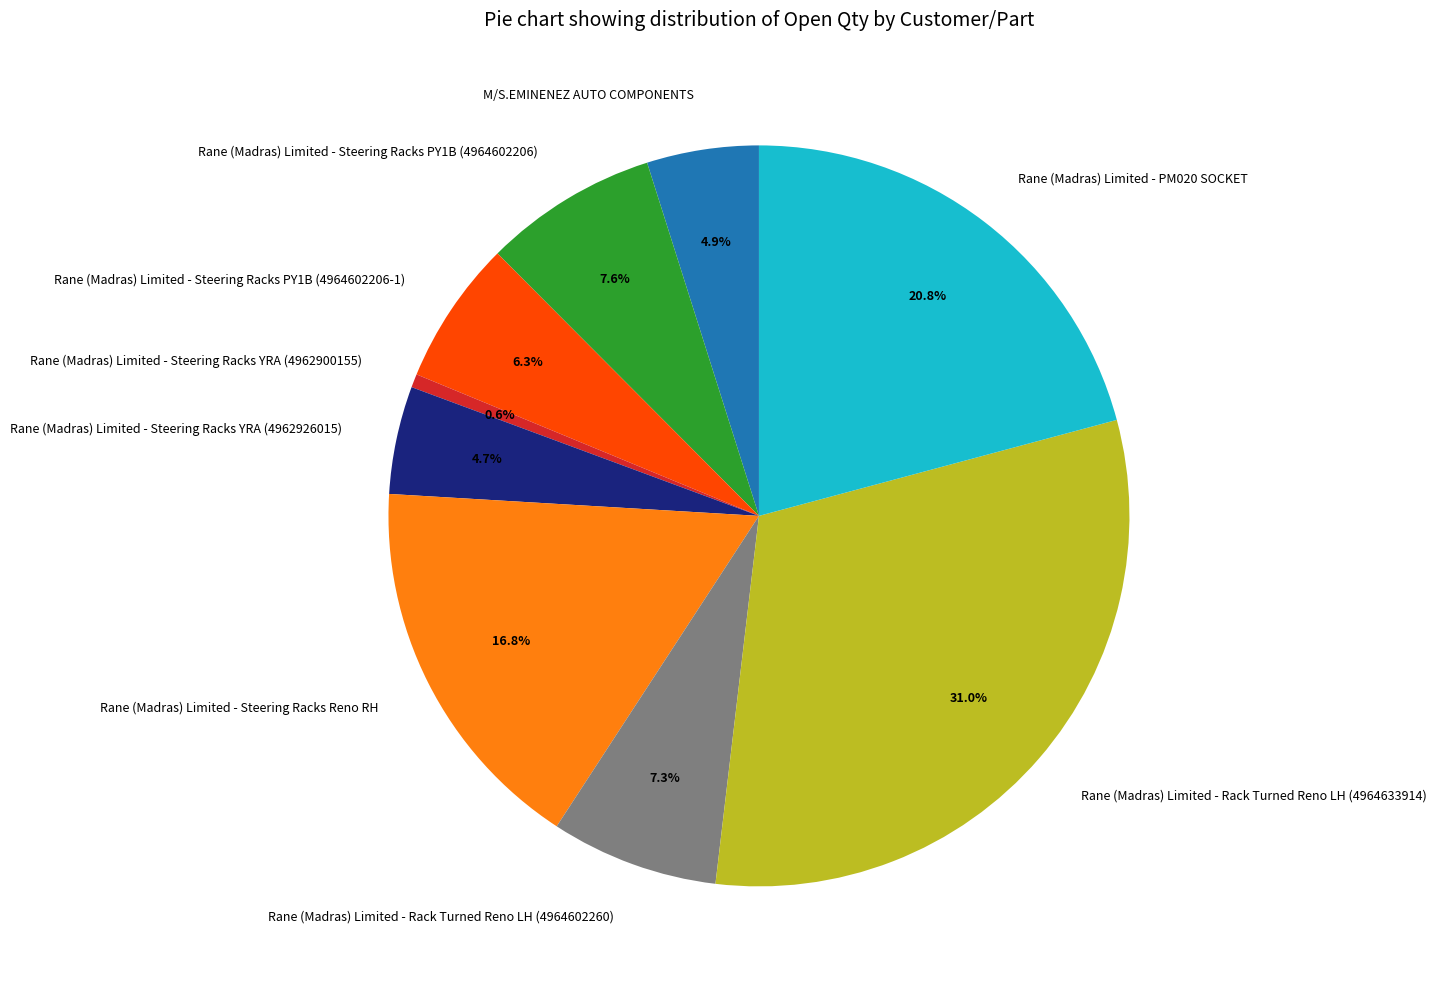

Is it true that M/S.EMINENEZ AUTO COMPONENTS is 5% of the pie?

True